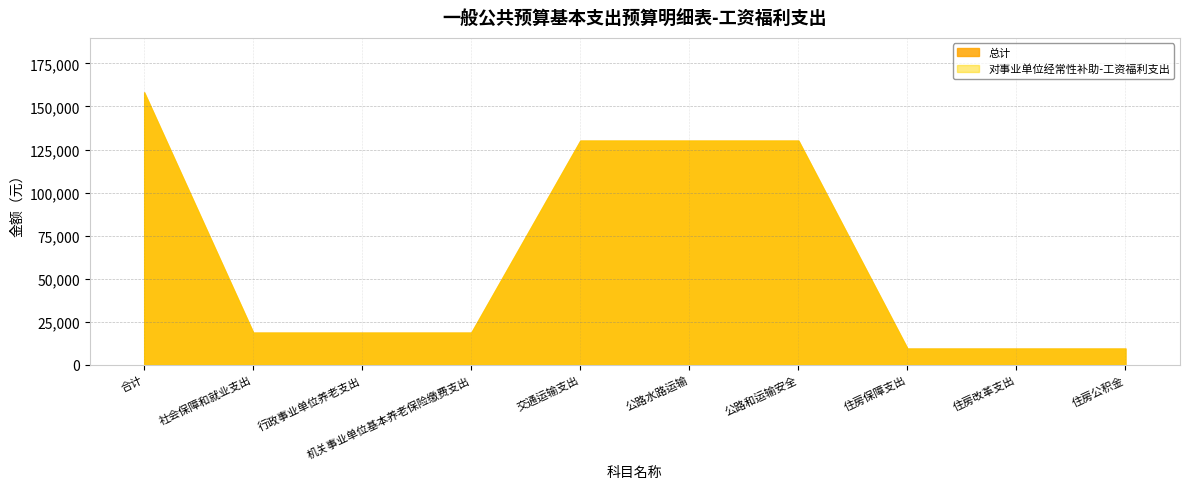

The 对事业单位经常性补助-工资福利支出 series shows 41757.2 at 合计. True or false?

False